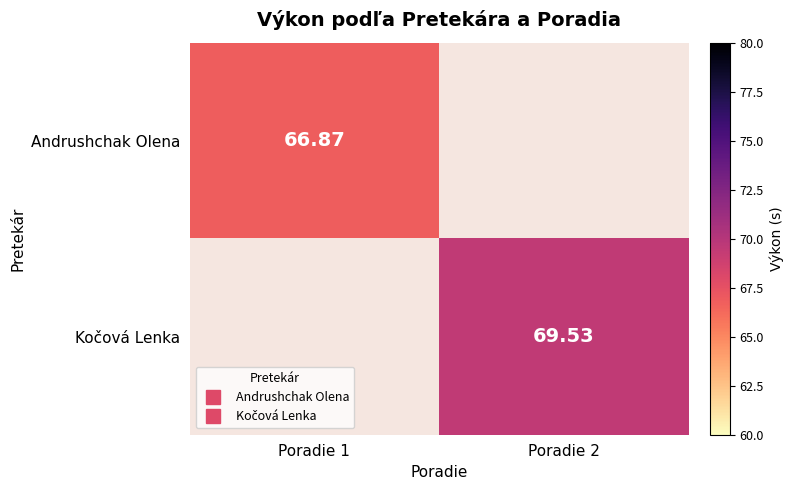

Count the number of categories in the chart.

2